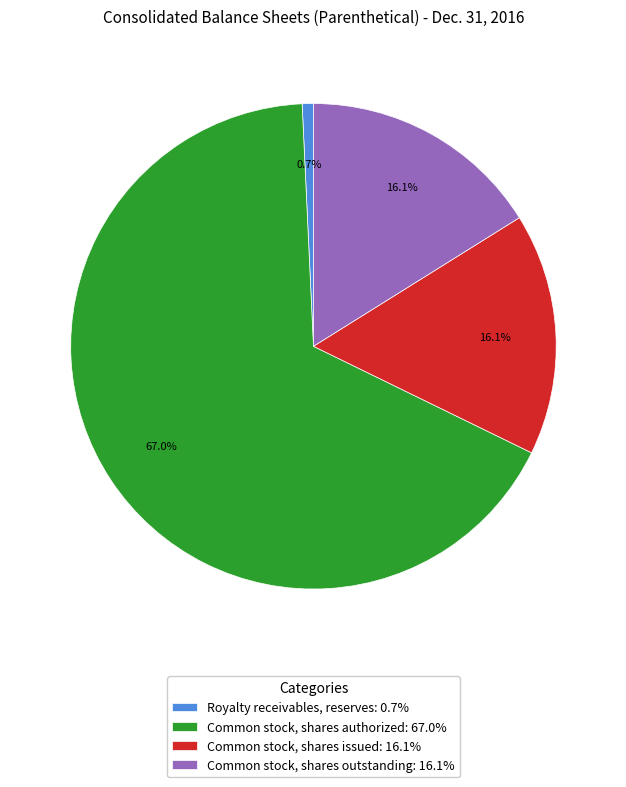

How many segments does this pie chart have?

4